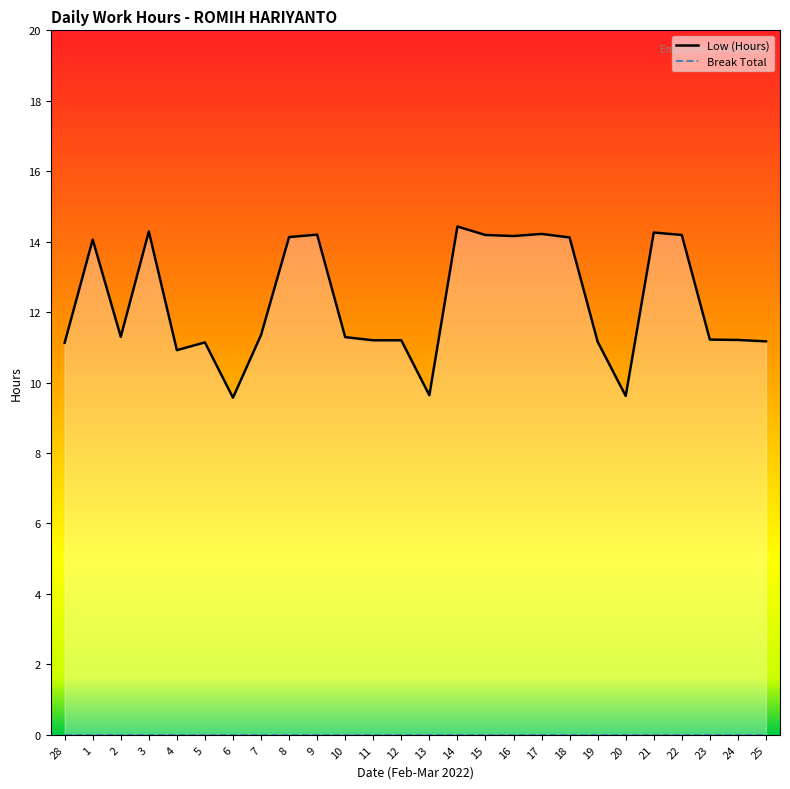

True or false: there are more than 1 points higher than both neighbors.

True